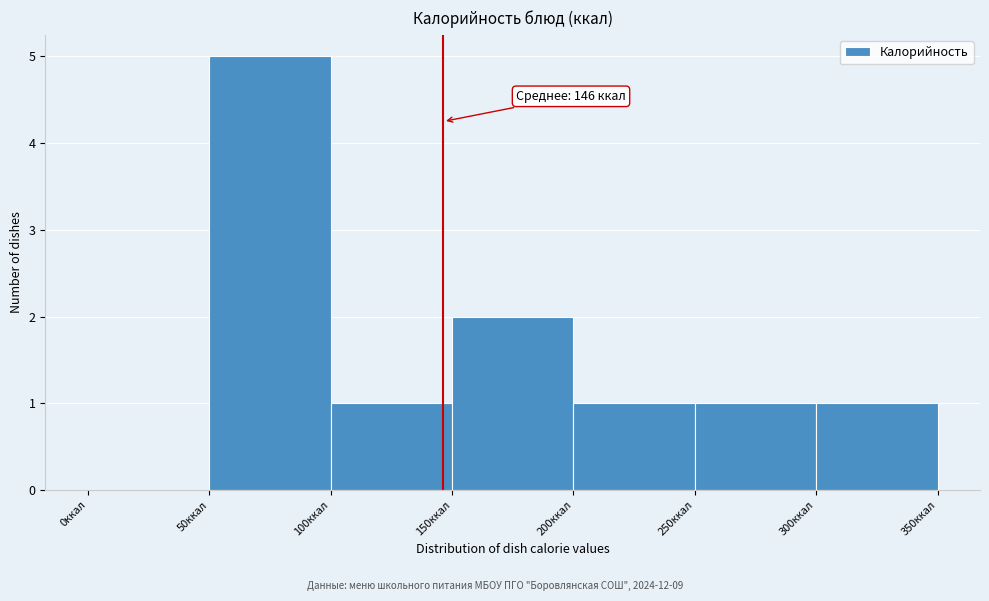

Which range on the x-axis has the tallest bar?

50 to 100